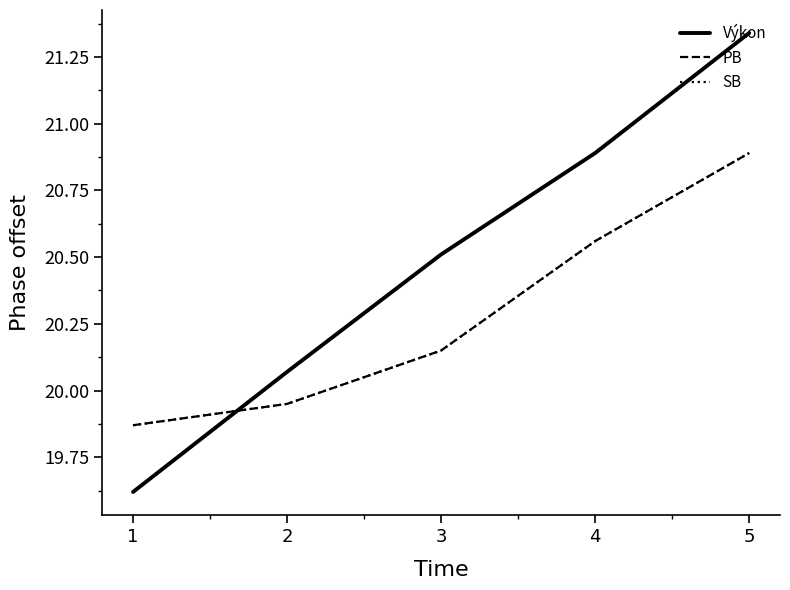

Does the chart display data point markers on the line(s)?

No